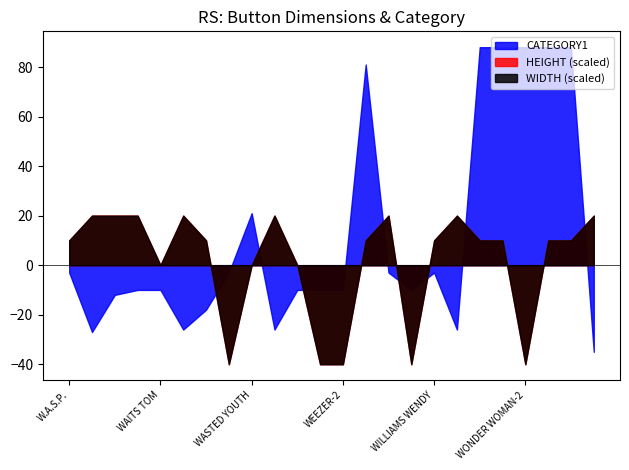

How many lines are shown in the chart?

3